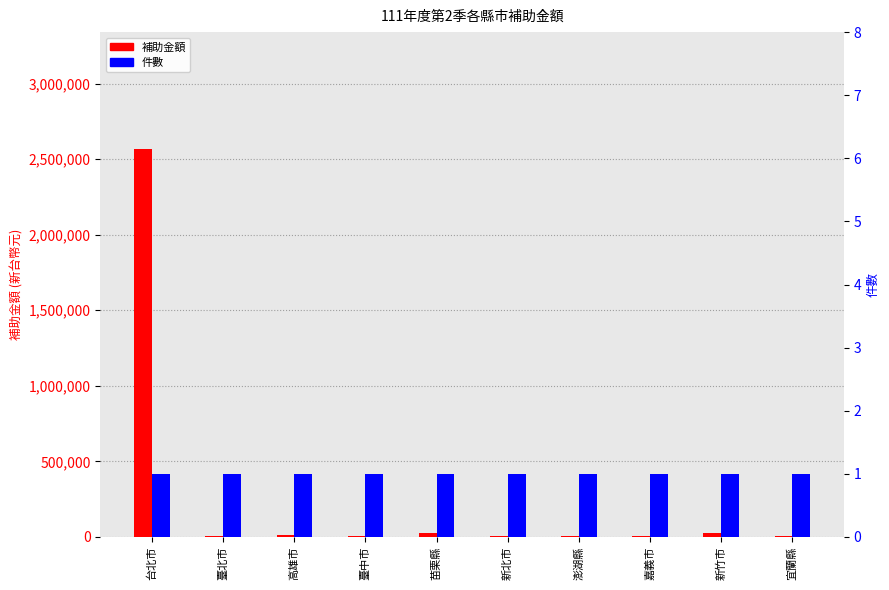

What is the maximum value for 件數?

1